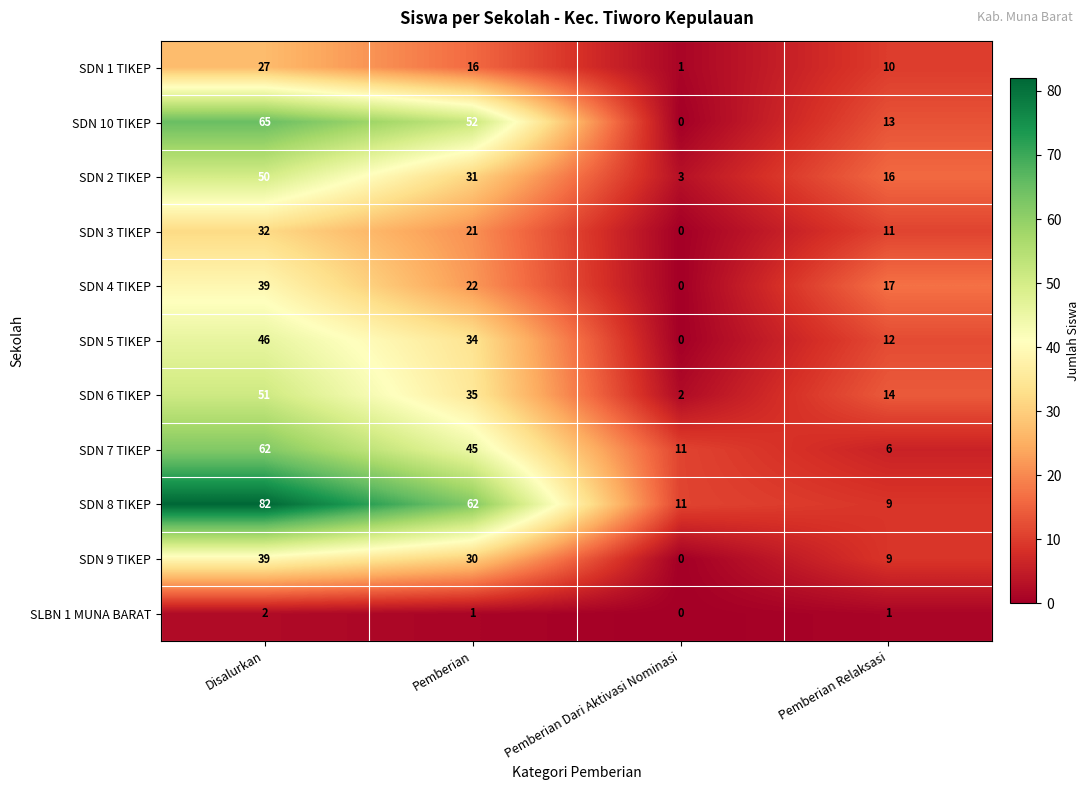

True or false: SDN 4 TIKEP has a value of 17 at Pemberian Relaksasi.

True